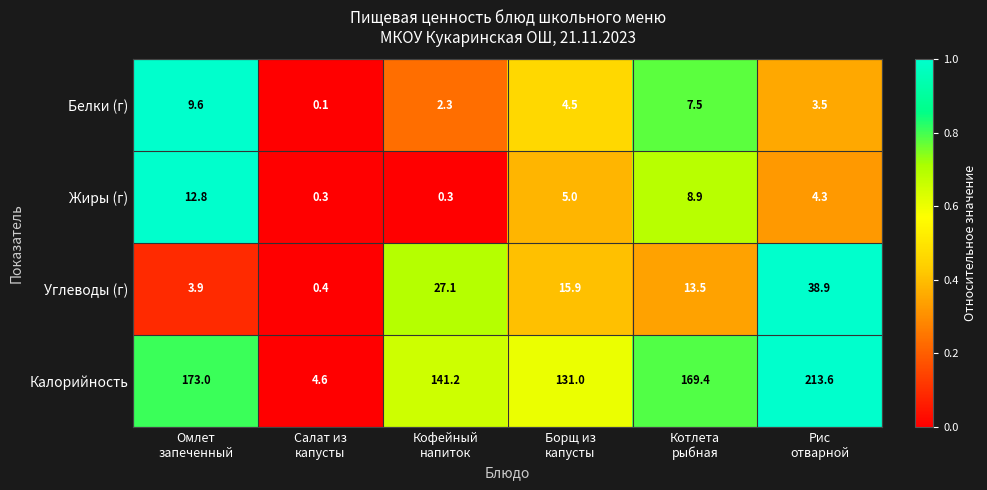

What is the greatest value displayed?

213.6